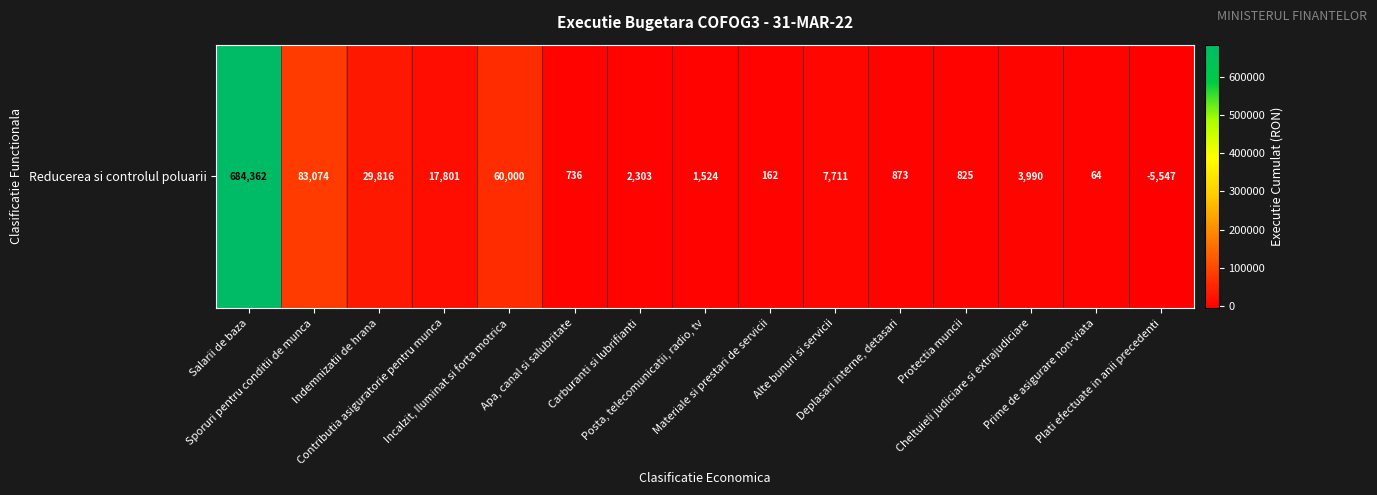

At which label is the value closest to 339407?

Sporuri pentru conditii de munca